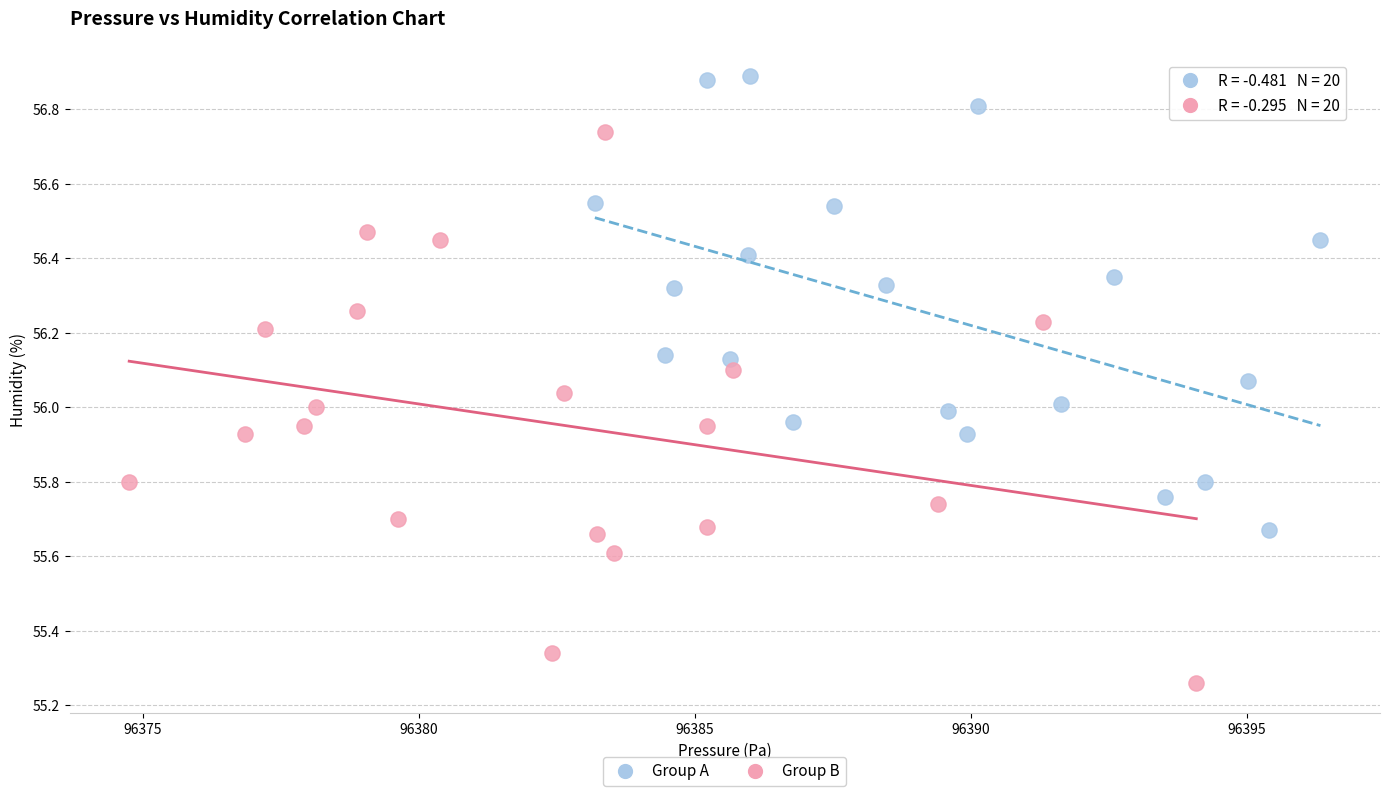

What are all the series names shown in the legend?

Group A, Group B